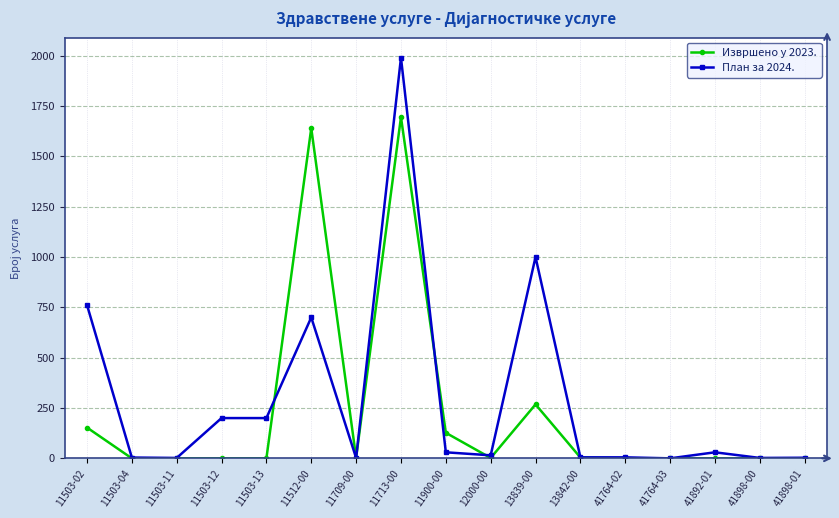

What is the maximum value shown in the chart?

1990